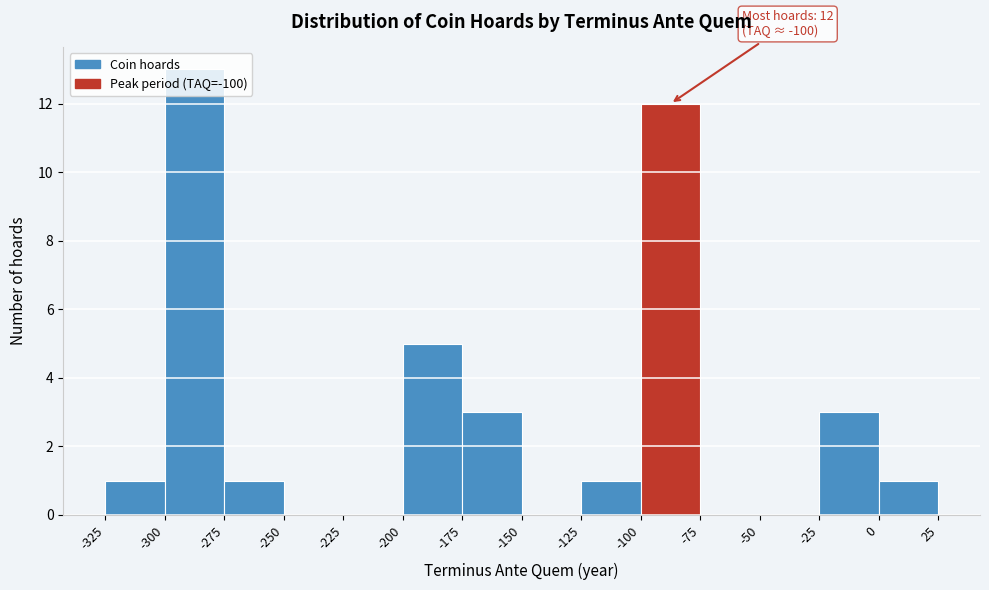

Over which range of the x-axis is the bar tallest?

-300 to -275